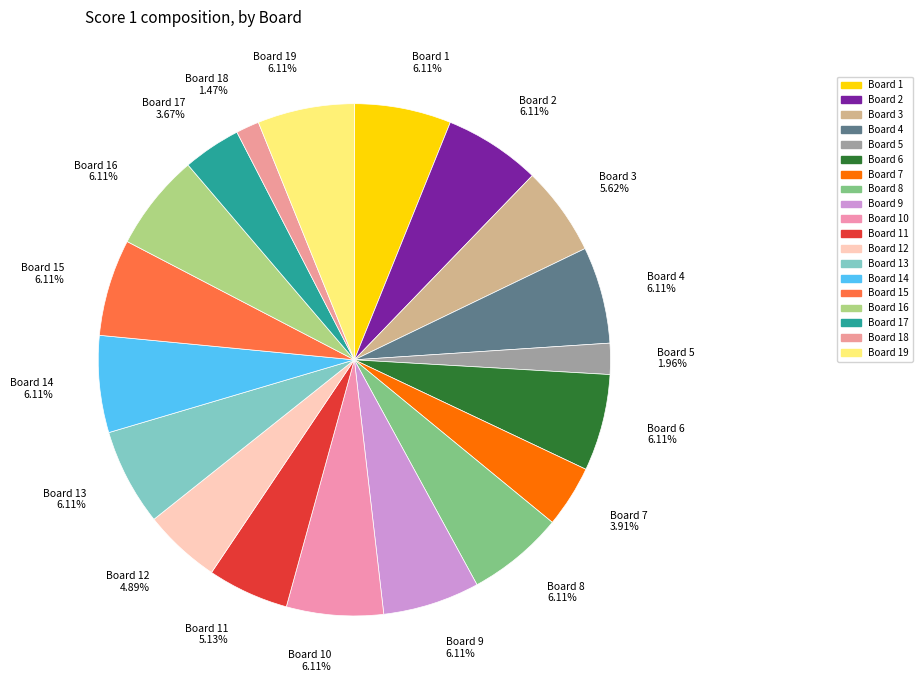

To the nearest percent, what is the difference between the largest and smallest slice percentages?

5%